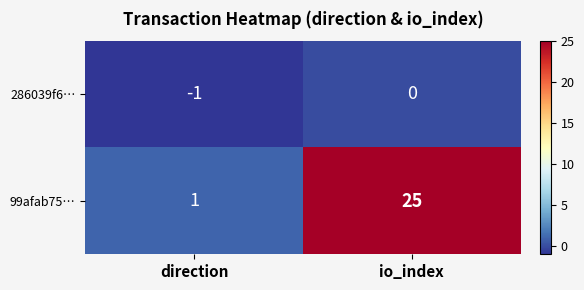

Count the number of data series in this chart.

2